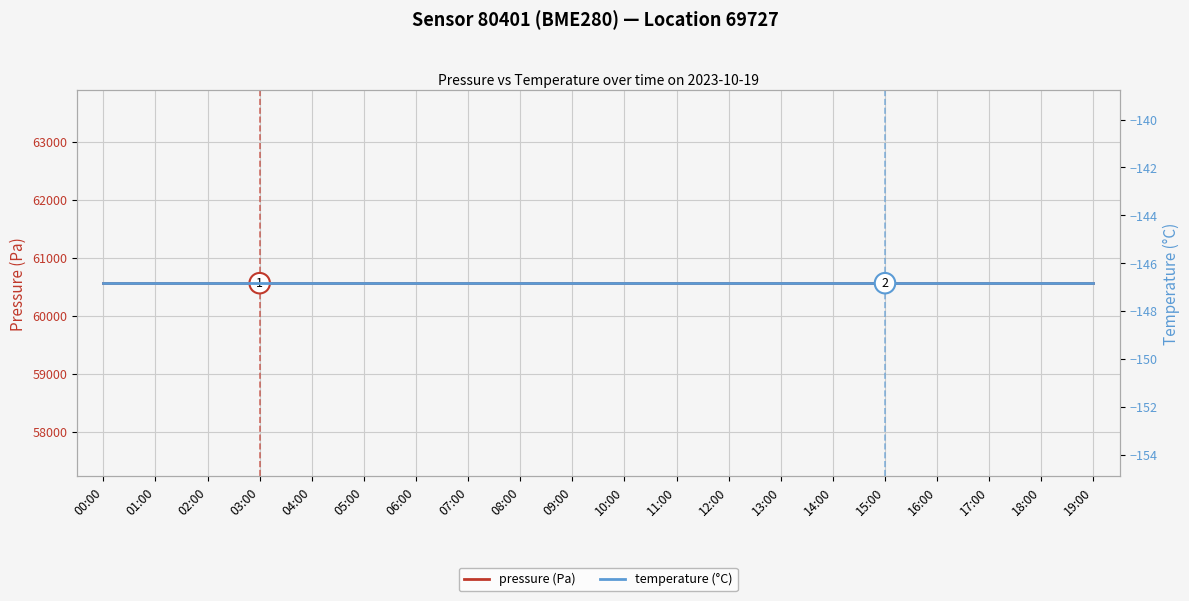

Between 14:00 and 15:00, which series saw the biggest shift?

pressure (Pa)